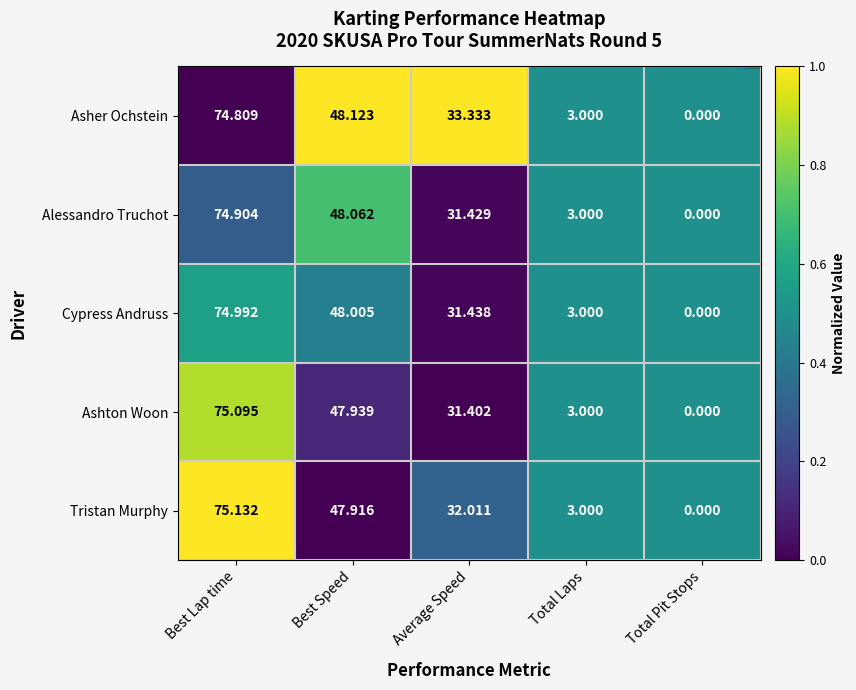

Which label corresponds to the largest value in the chart?

Best Lap time